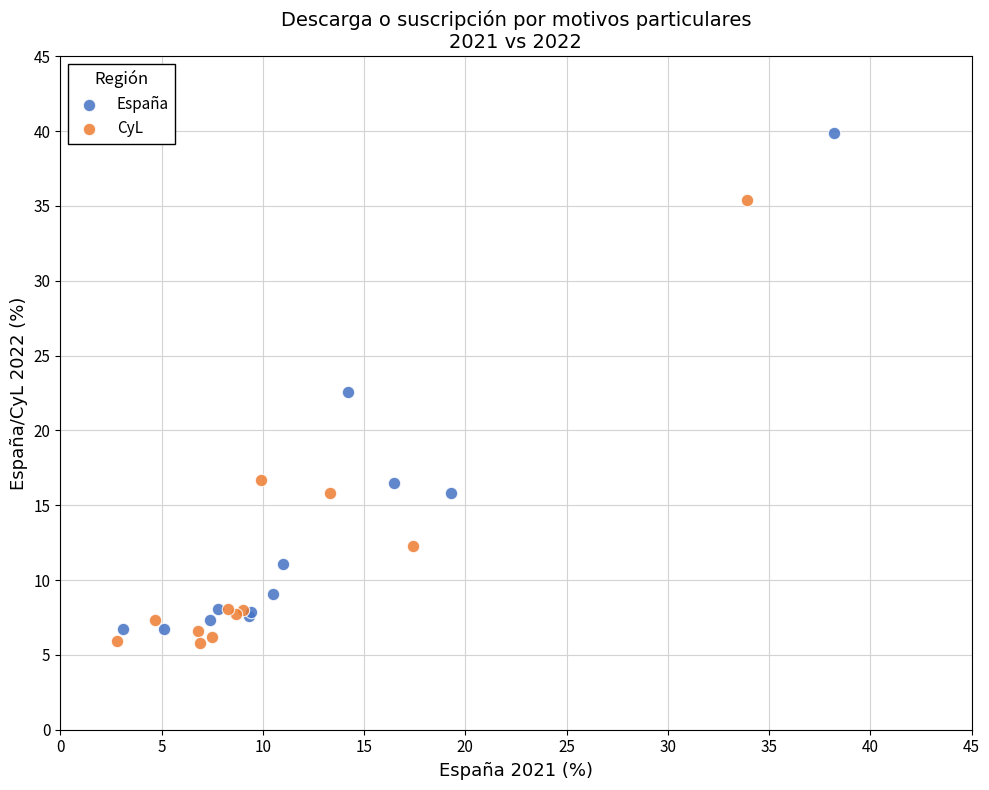

Which series has the largest Y range (max minus min)?

España